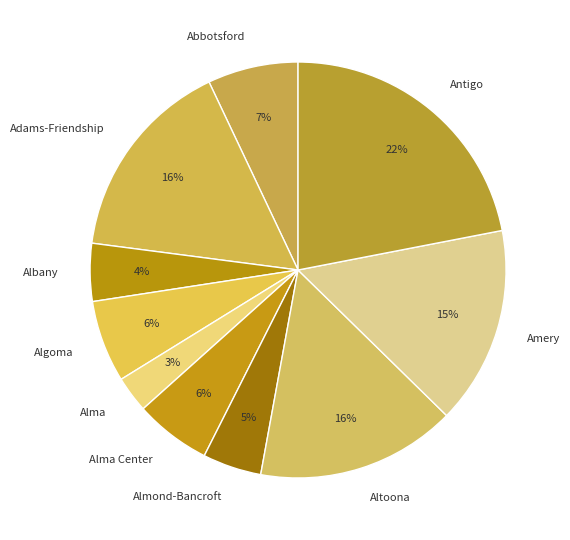

Which category has the smallest portion of the pie?

Alma